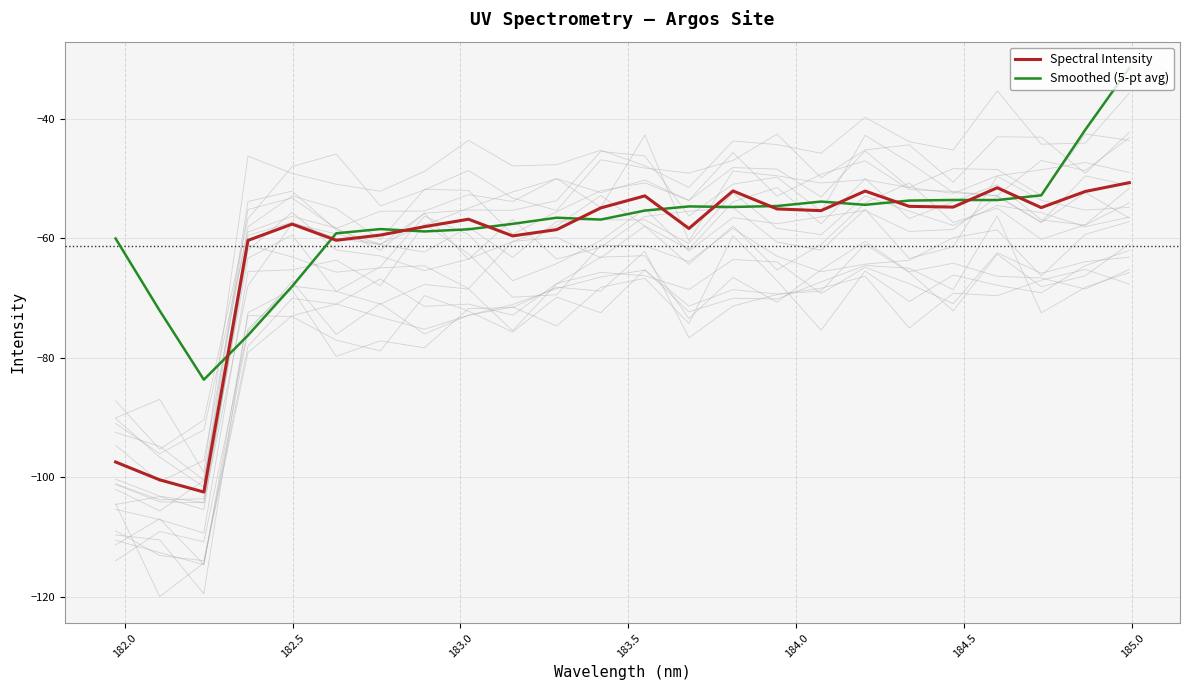

How many data points in Smoothed (5-pt avg) are above -55?

11